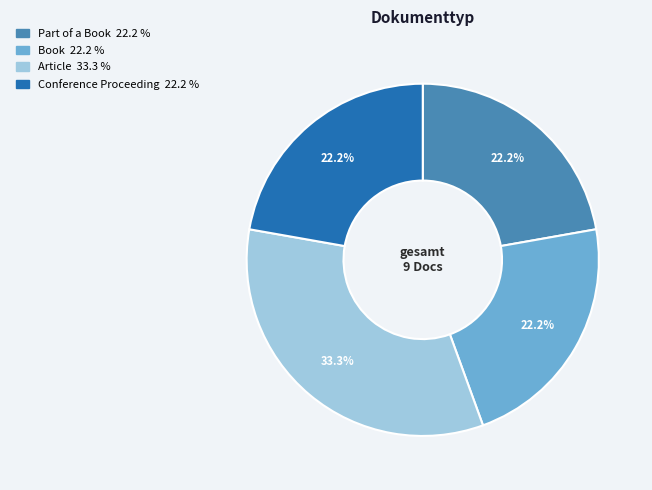

To the nearest percent, what portion does Part of a Book represent?

22%